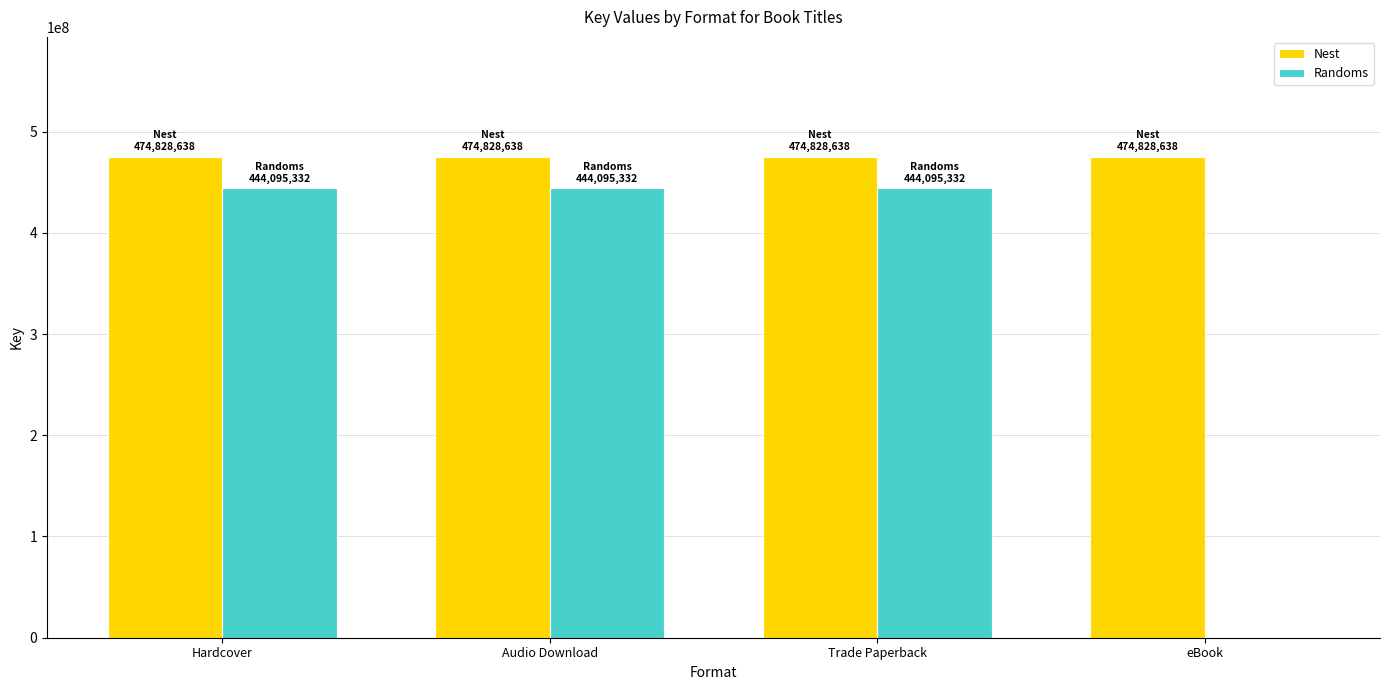

Which series has the largest total across all categories?

Nest